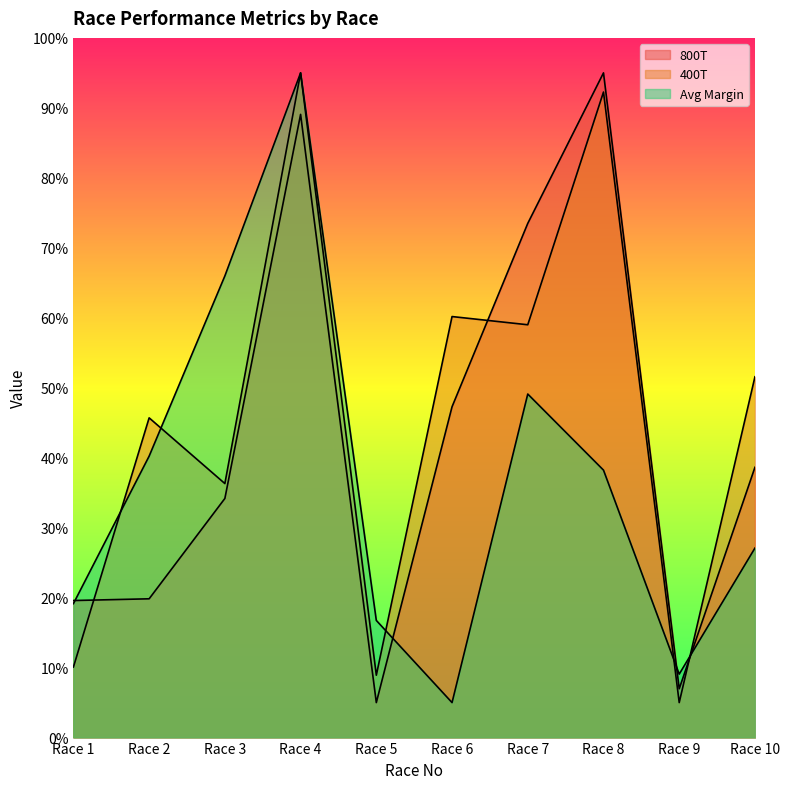

Does the chart display data point markers on the line(s)?

No